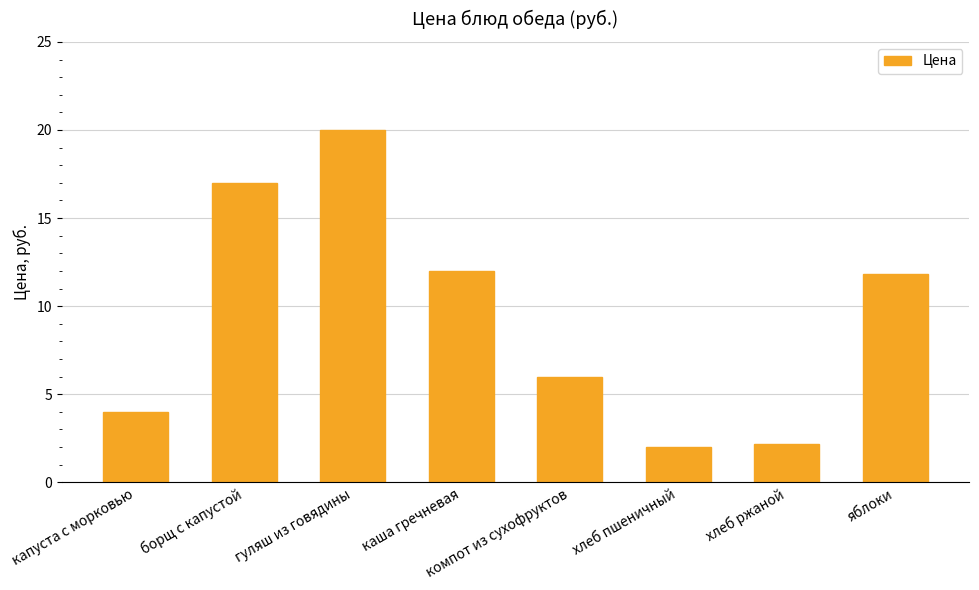

What is the difference between the second highest and minimum values?

15.0